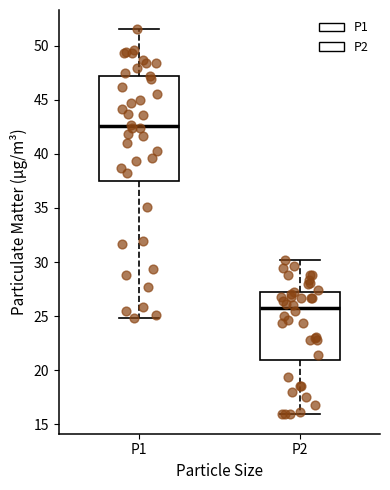

Comparing the boxes themselves (not the whiskers), which one is the tallest?

P1